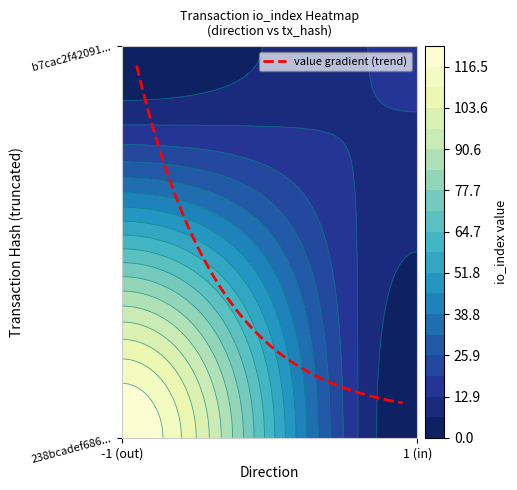

The b7cac2f420915cc5dbfc9f50ac4aade7f285d76 series shows 1 at direction. True or false?

False